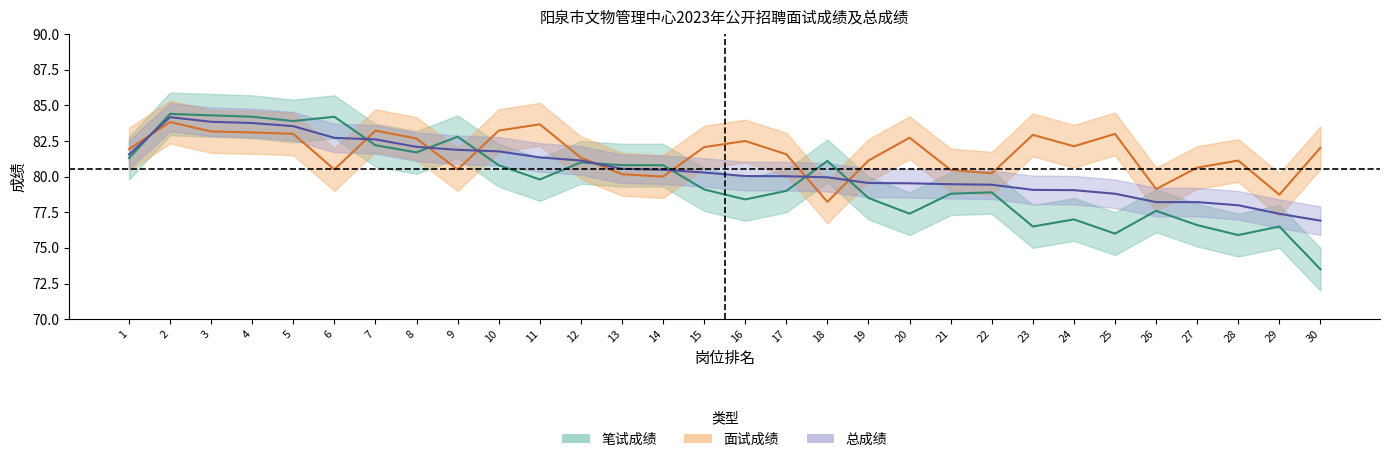

At which category does 笔试成绩 reach its first local peak?

2